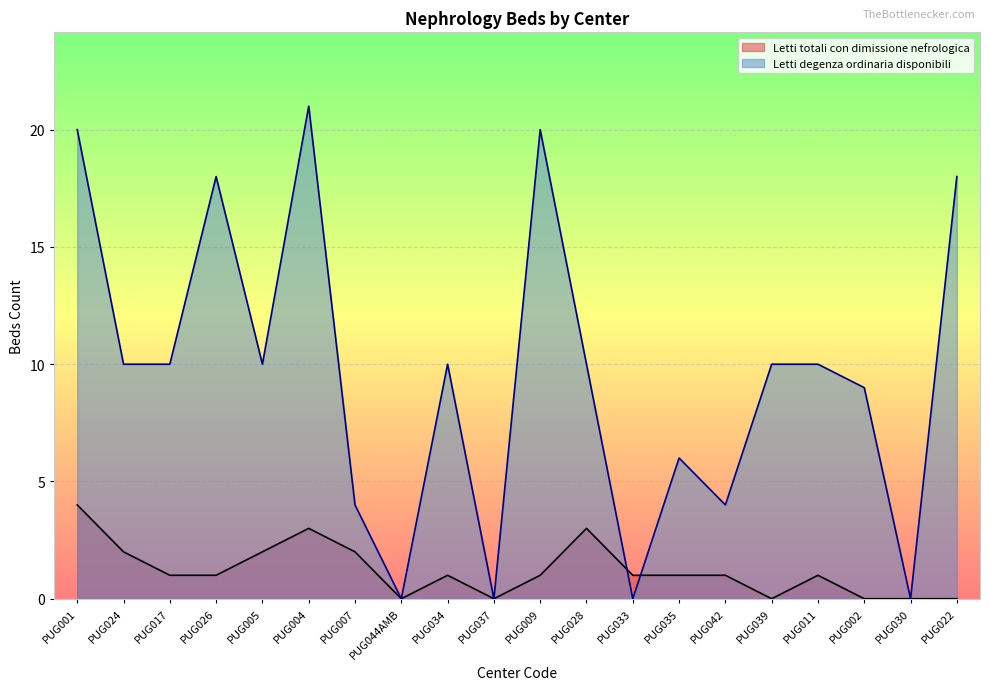

How many categories are shown in the chart?

20